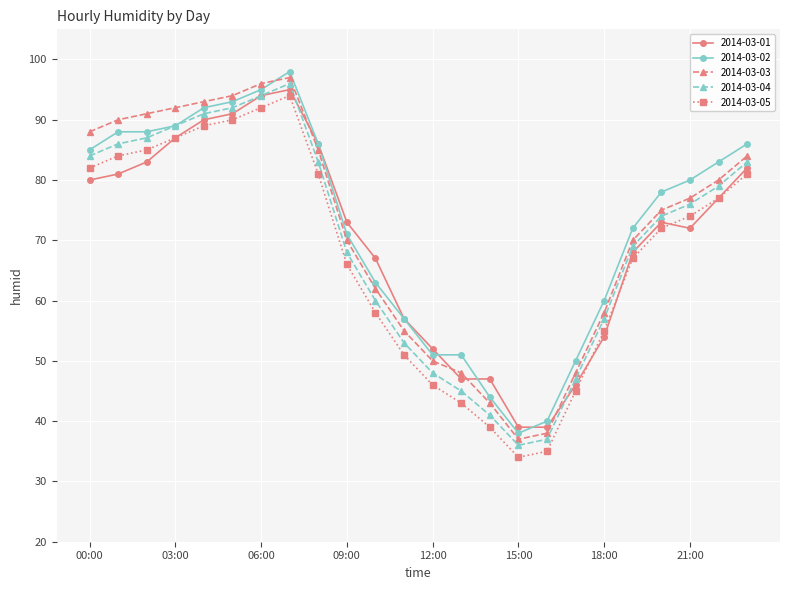

True or false: 2014-03-03 and 2014-03-05 intersect in this chart.

False